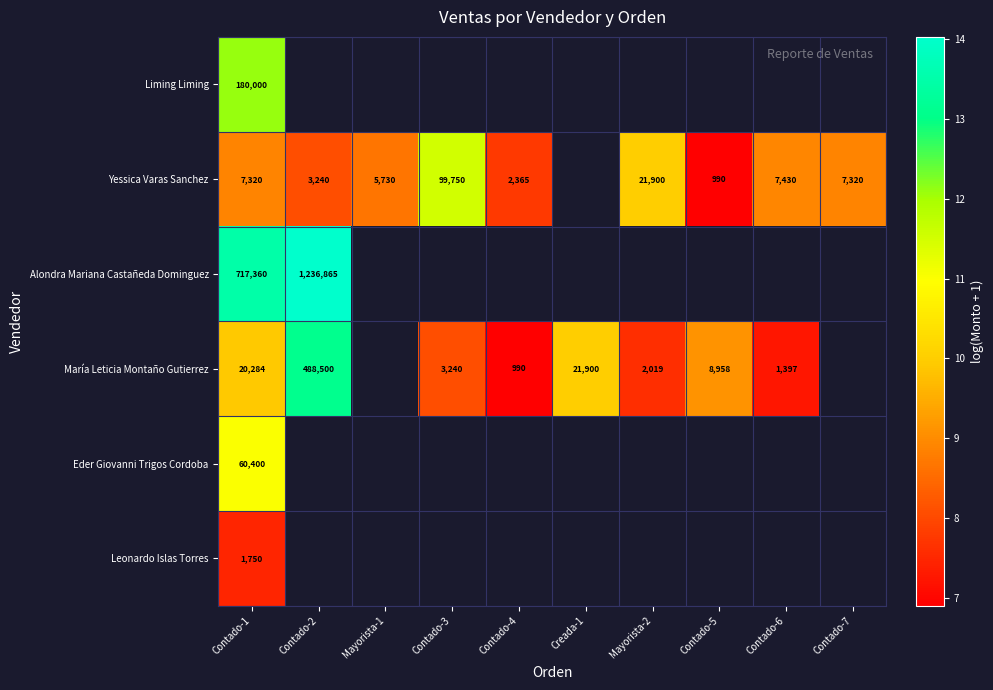

At Contado-1, list the series in order from smallest to largest.

Leonardo Islas Torres, Yessica Varas Sanchez, María Leticia Montaño Gutierrez, Eder Giovanni Trigos Cordoba, Liming Liming, Alondra Mariana Castañeda Dominguez